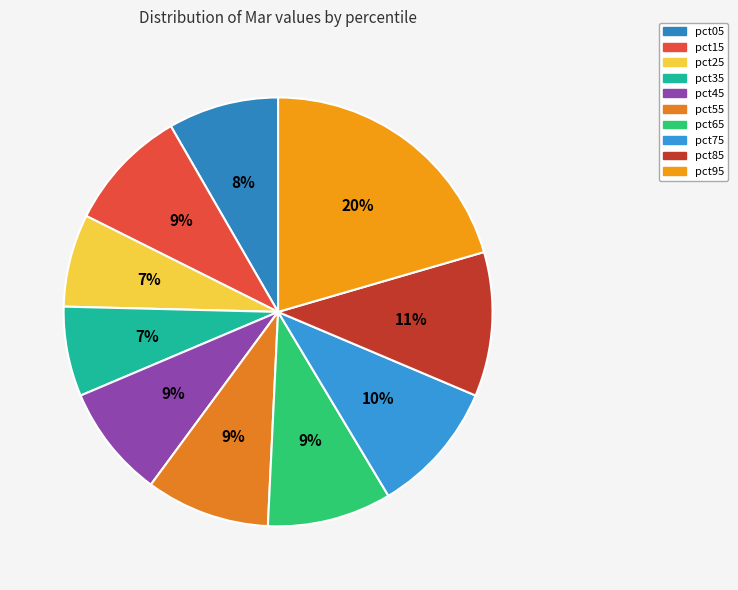

What percentage is the pct75 slice, to the nearest percent?

10%